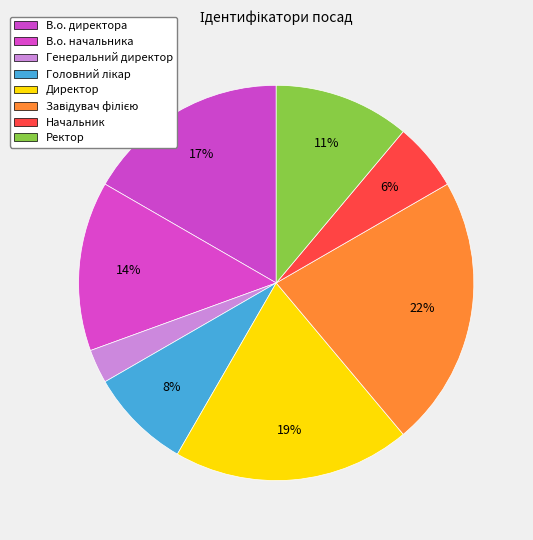

Is there a majority slice in this chart?

No